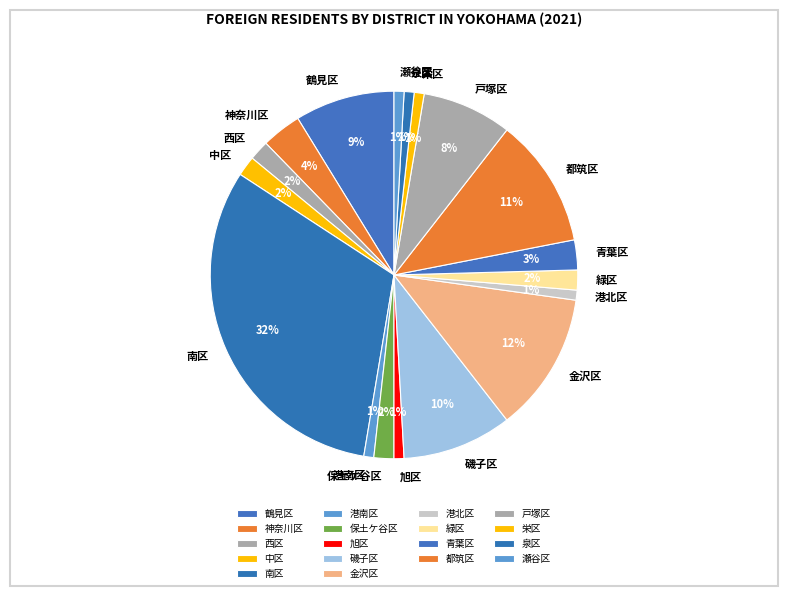

Which has a higher value, 旭区 or 緑区?

緑区